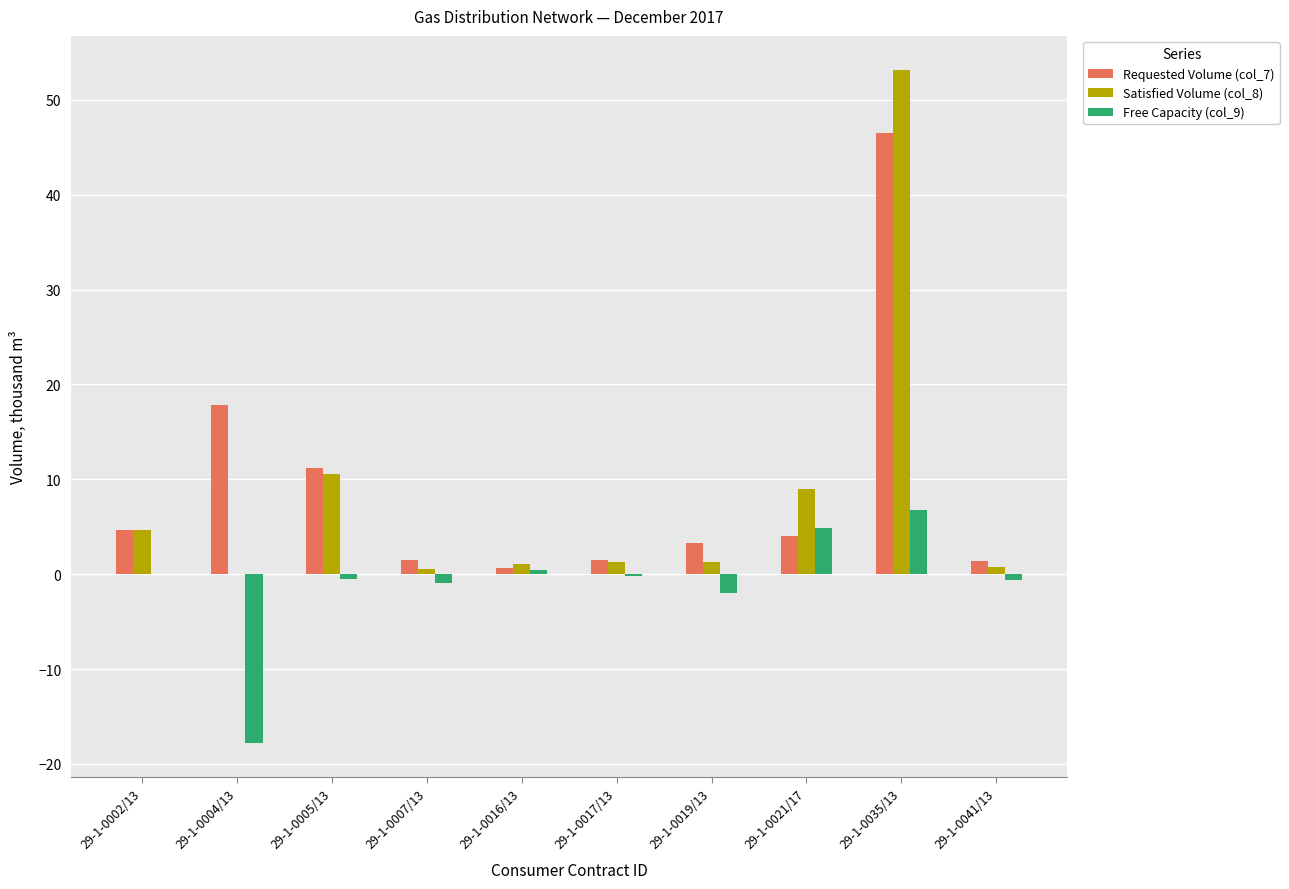

What value does the Satisfied Volume (col_8) series have at 29-1-0019/13?

1.3